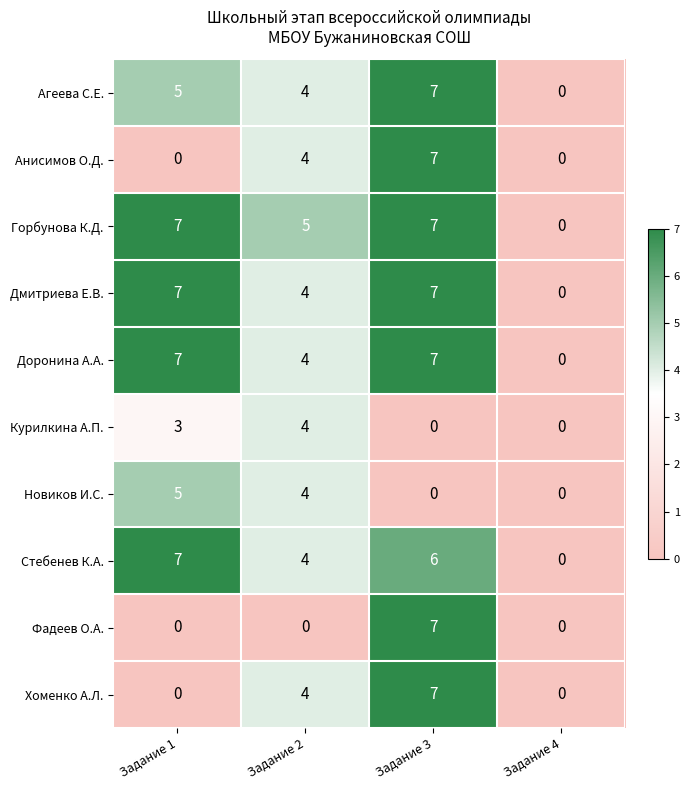

True or false: Стебенев К.А. has a value of 2 at Задание 3.

False